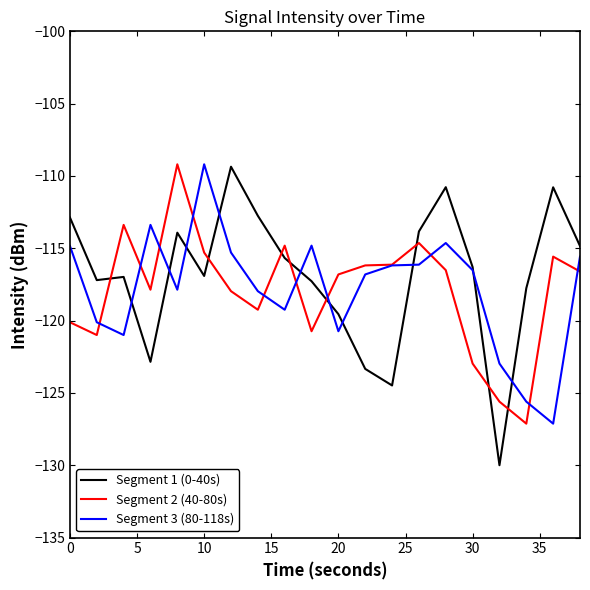

True or false: Segment 2 (40-80s) and Segment 1 (0-40s) cross at least once.

True